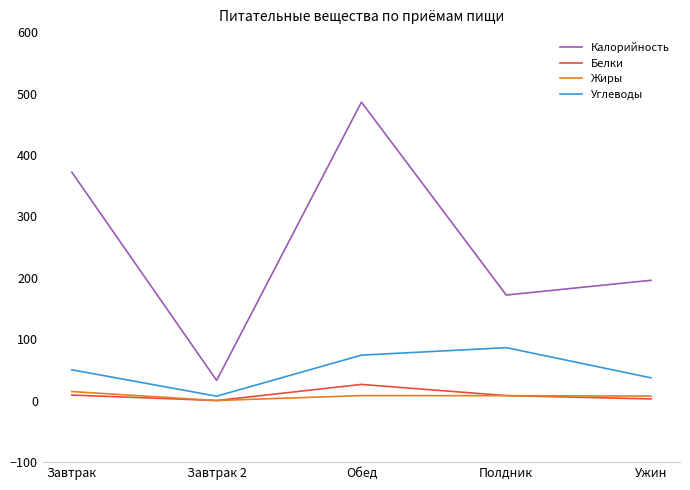

Which series changed the most between Завтрак and Ужин?

Калорийность